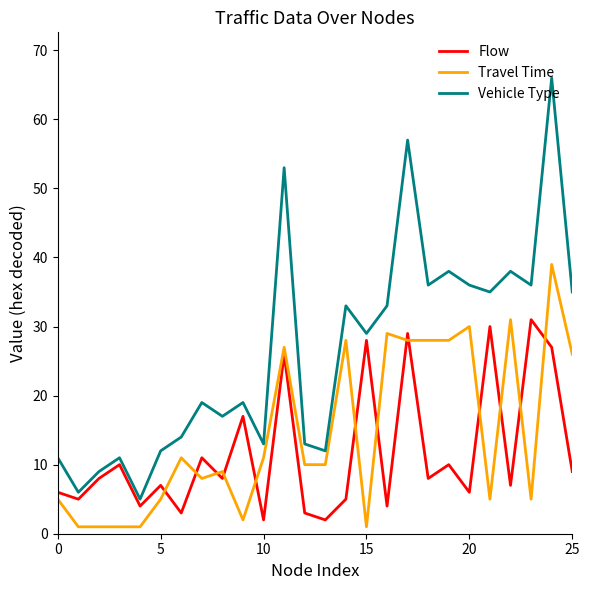

At how many categories does at least one series exceed 48?

3